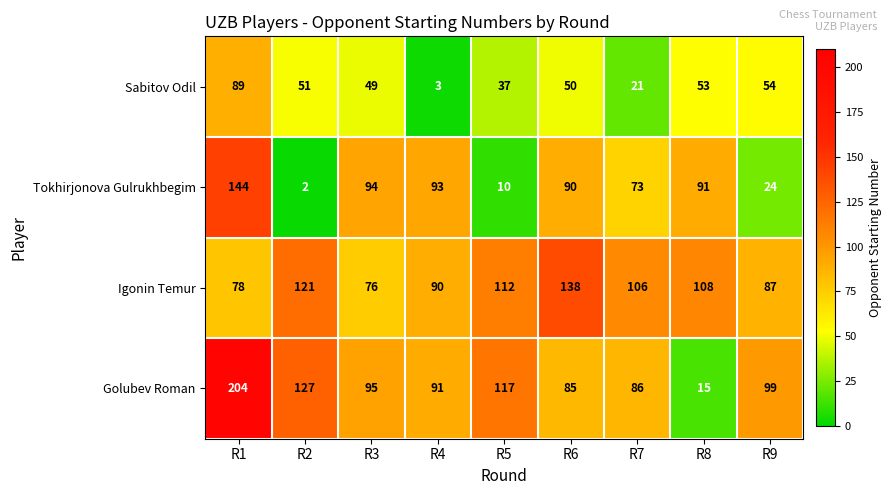

What is the minimum value shown in the chart?

2